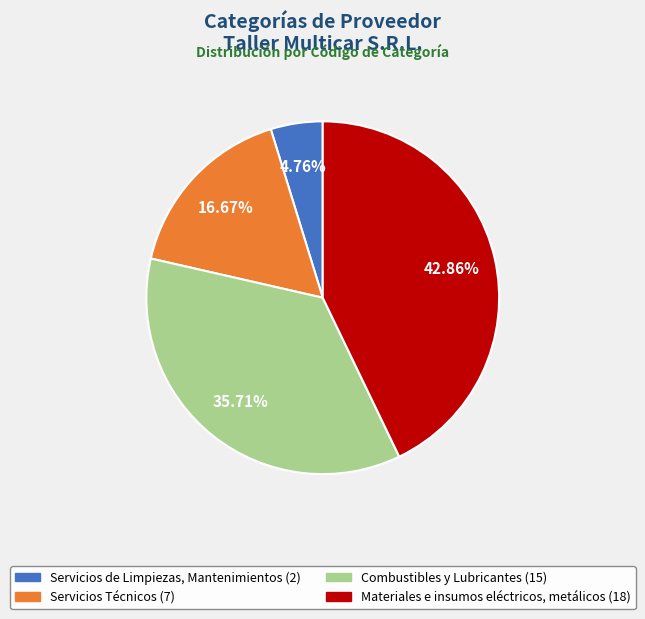

How many segments does this pie chart have?

4